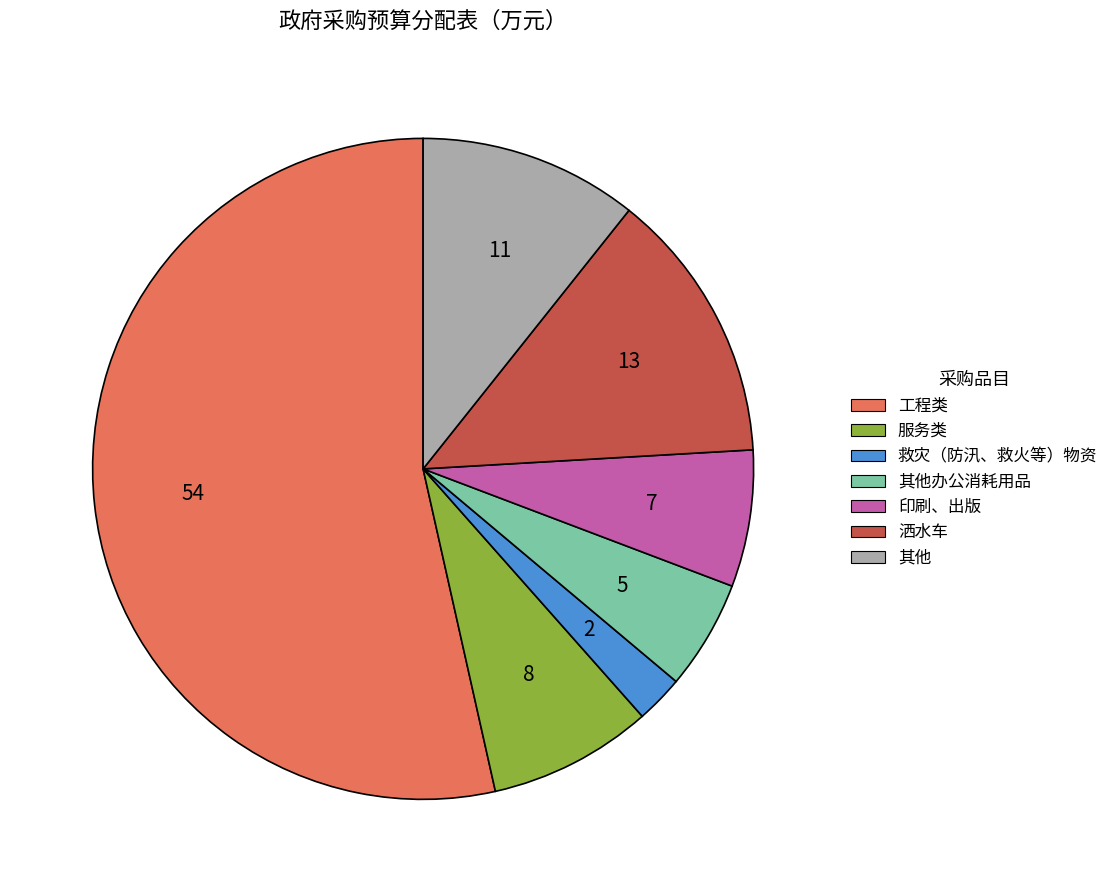

Does any single category account for the majority?

Yes